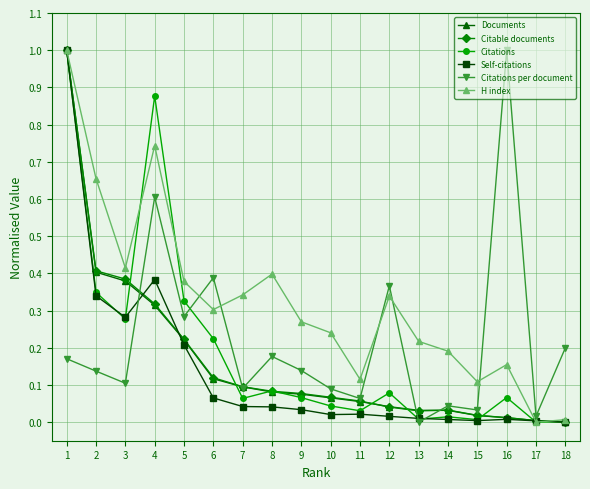

The H index series shows 0.2 at 14. True or false?

True